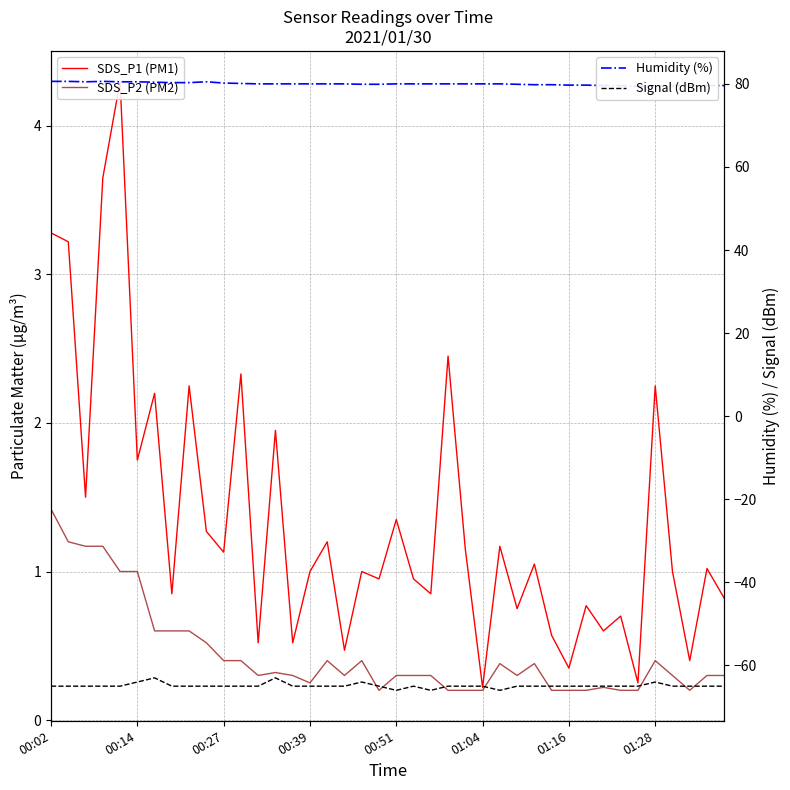

True or false: SDS_P1 (PM1) has a value of 0.8 at 32.

False